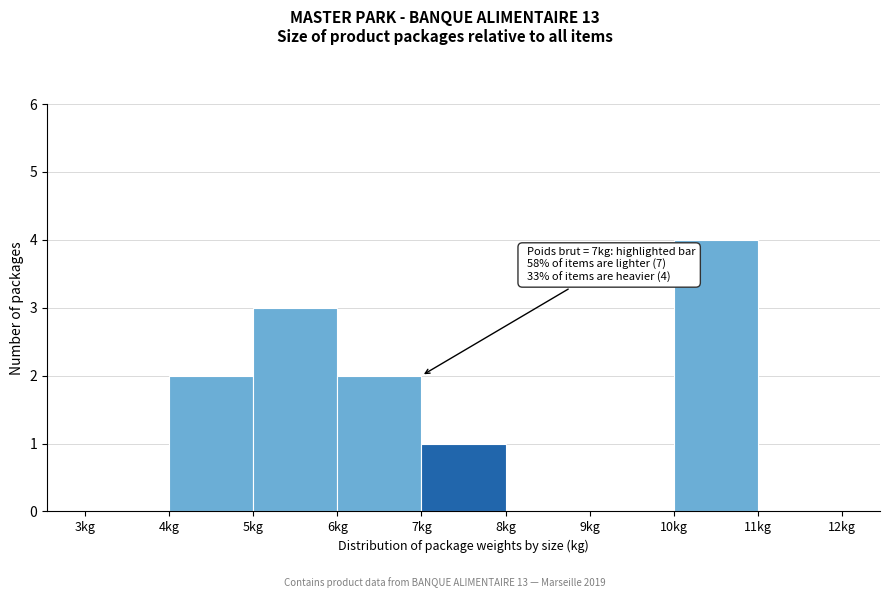

Over which range of the x-axis is the bar tallest?

10 to 11